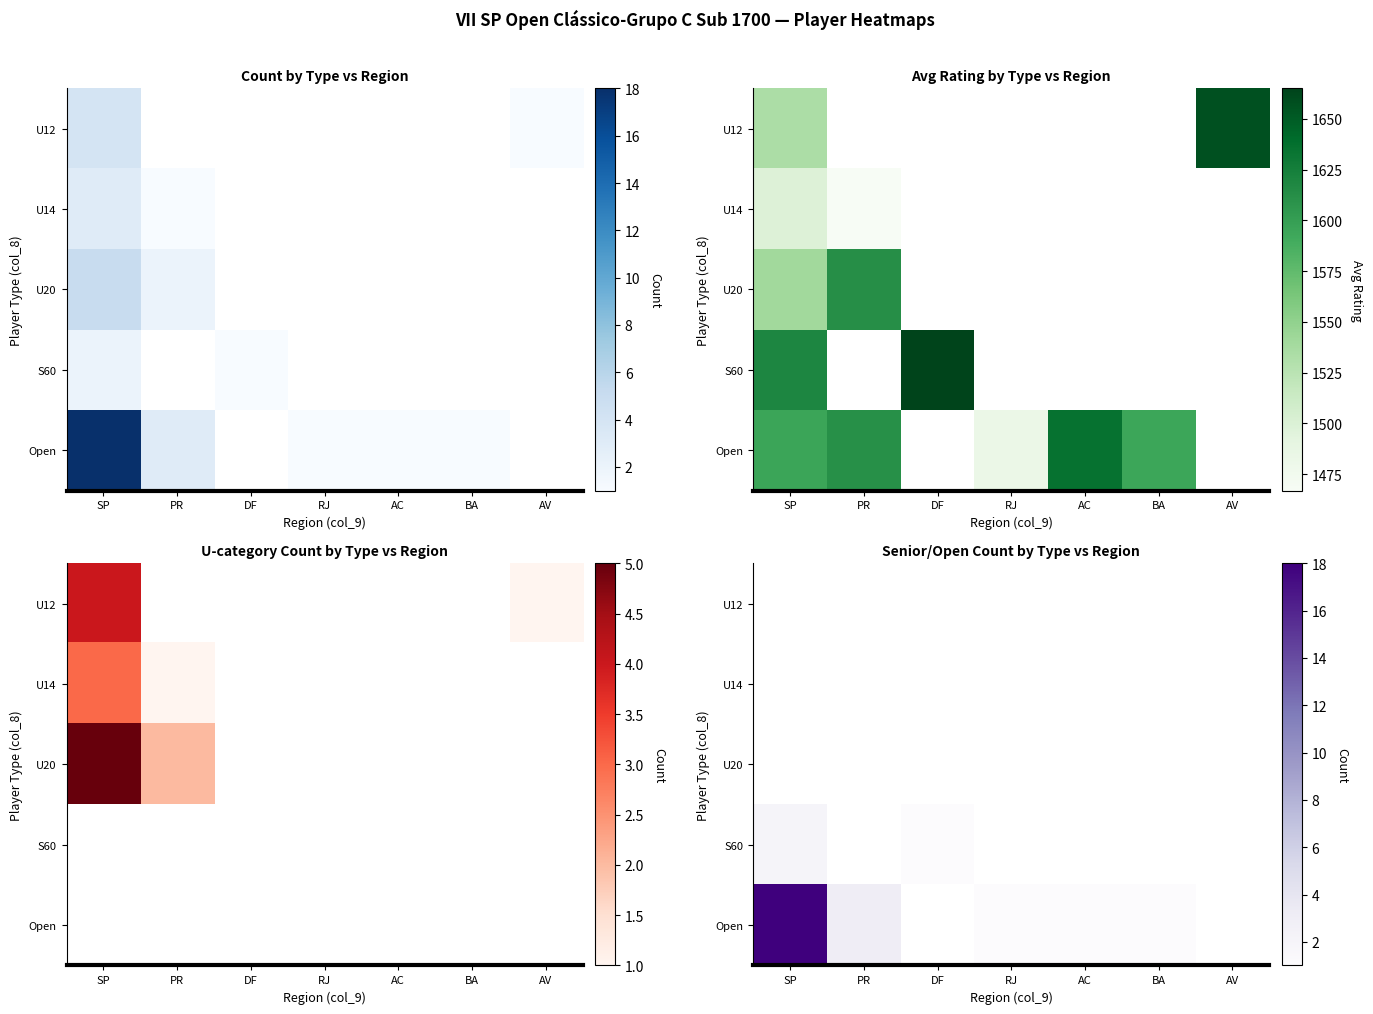

Is the value of Open at BA greater than the value of U20 at AC?

Yes